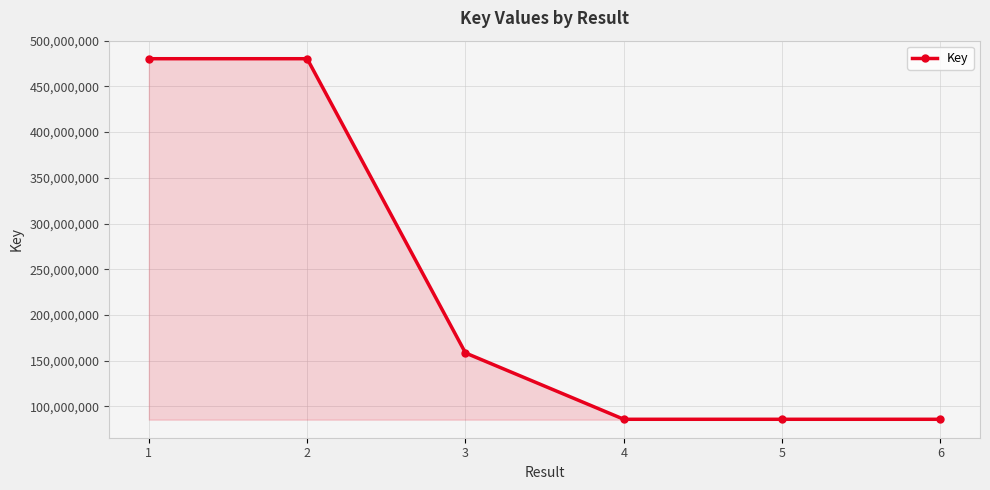

Which has a higher value, 3 or 4?

3